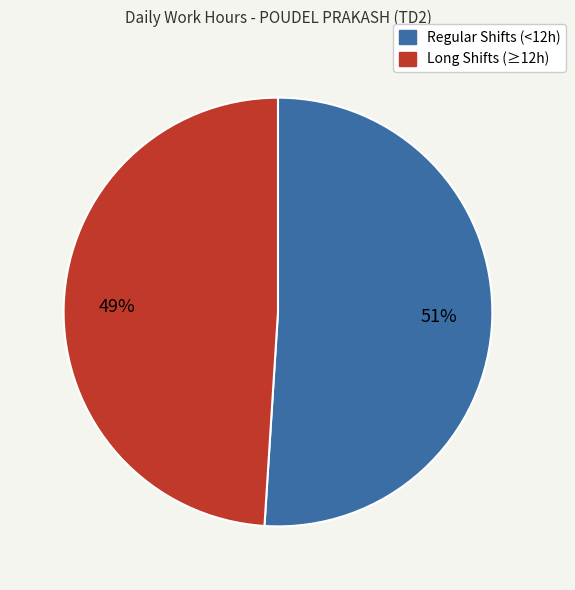

To the nearest percent, what is the average slice percentage?

50%